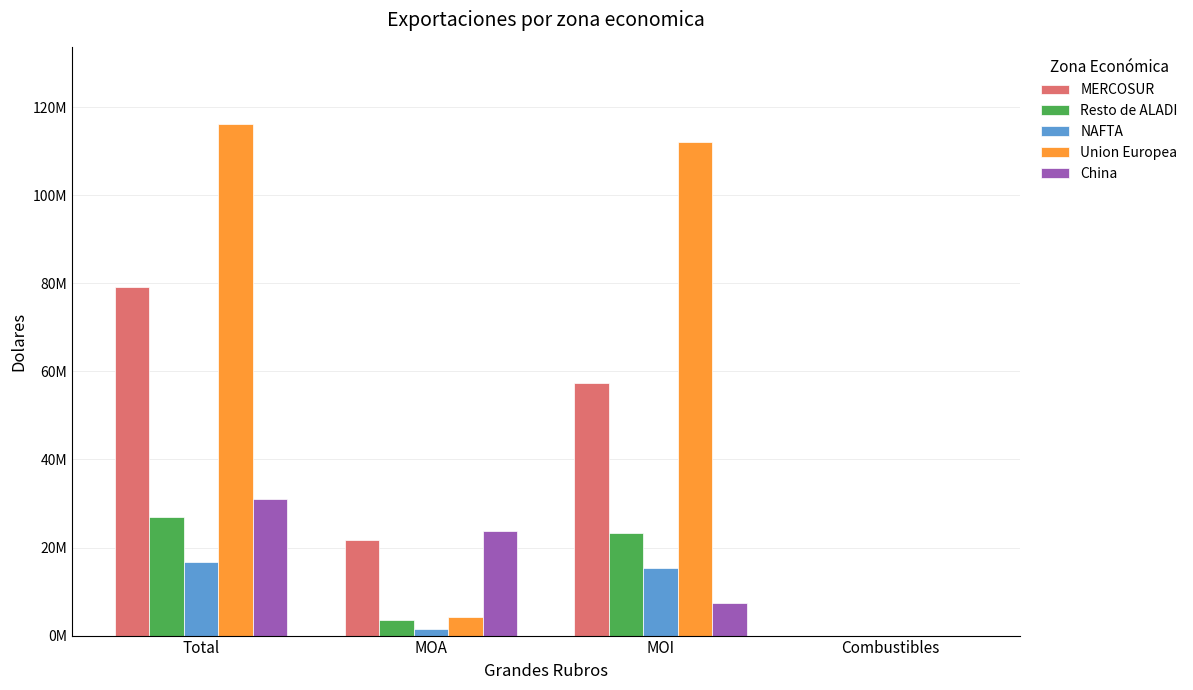

What is the sum of all Resto de ALADI values?

53618991.7